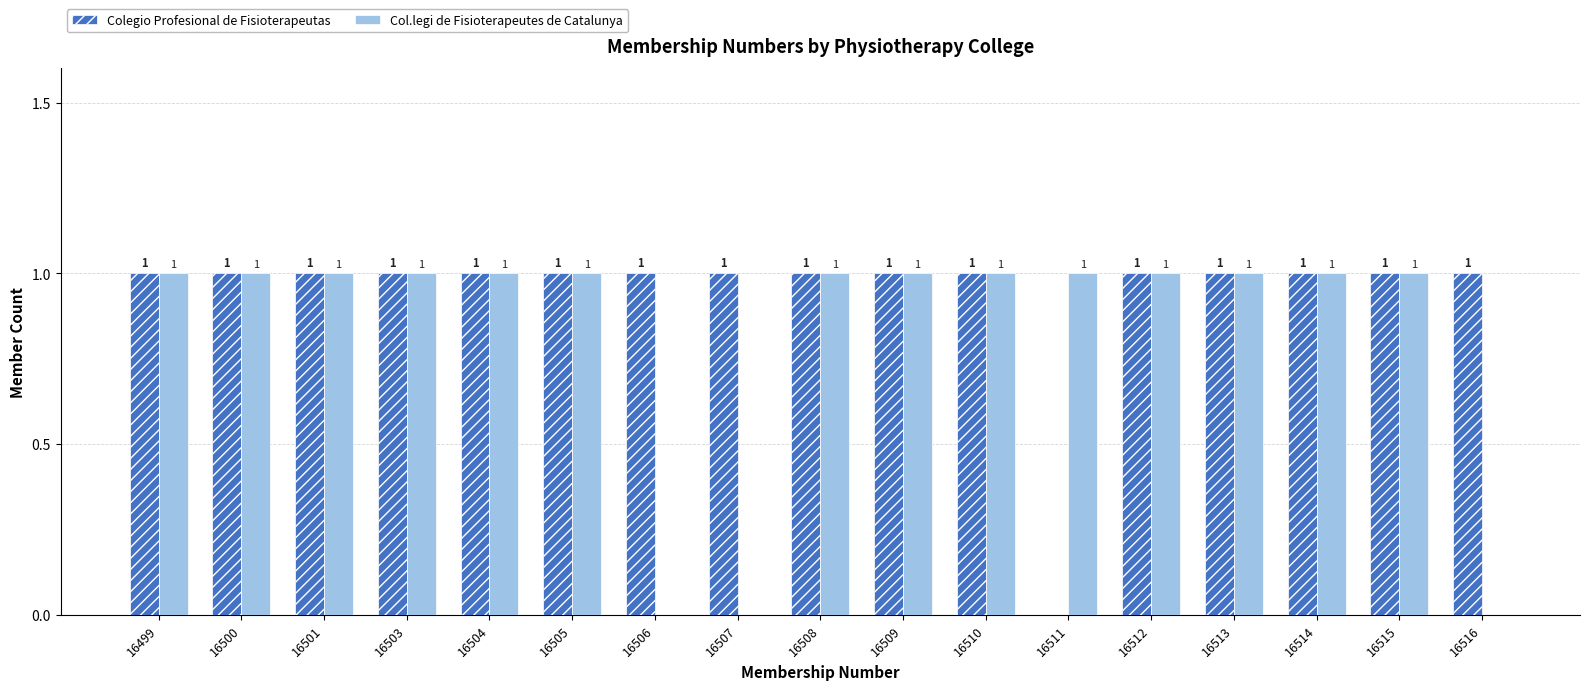

What is the sum of all Col.legi de Fisioterapeutes de Catalunya values?

14